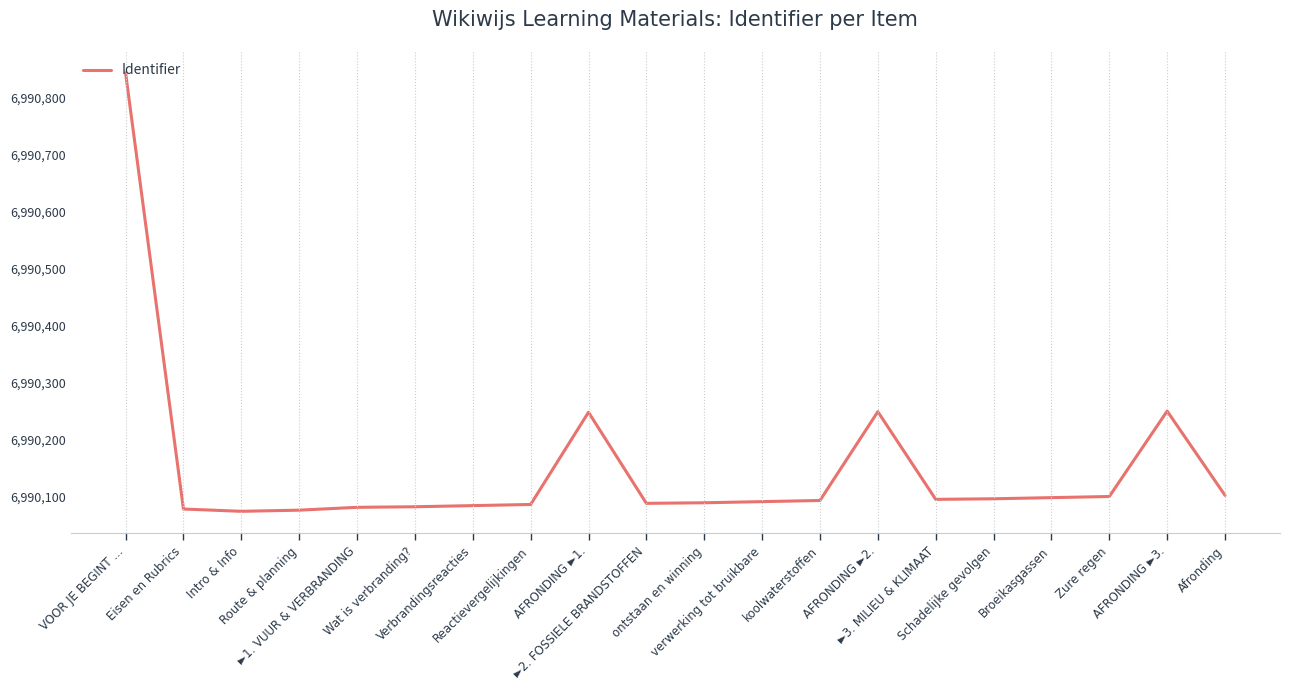

What is the smallest value displayed?

6990074